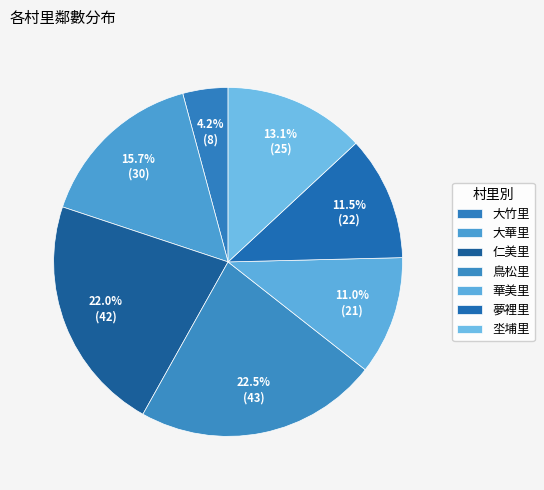

What portion of the pie excludes 大竹里?

95.8%